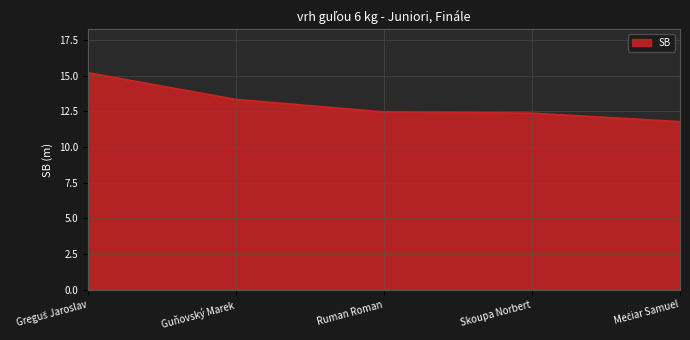

At which label is the value closest to 13?

Guňovský Marek